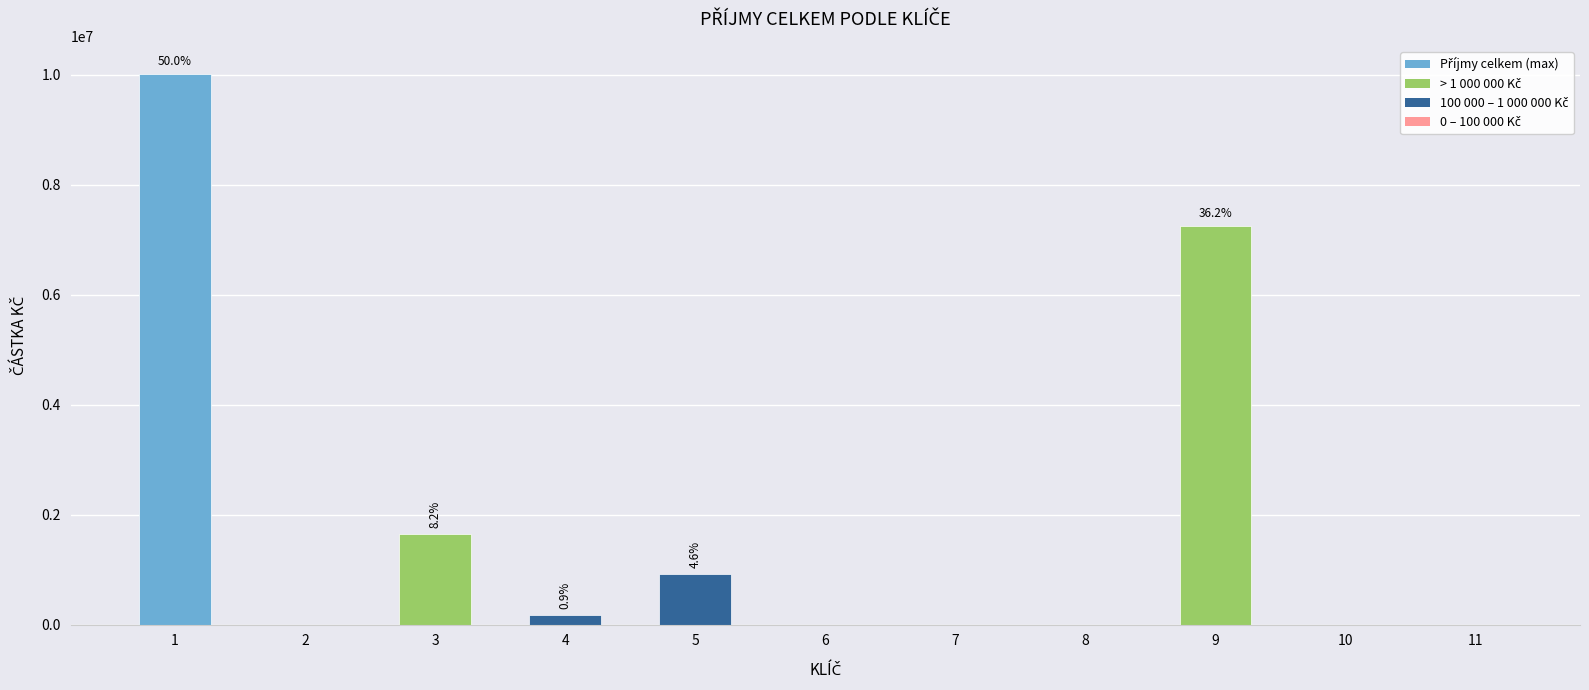

The value at 10 is -3709774.1. True or false?

False